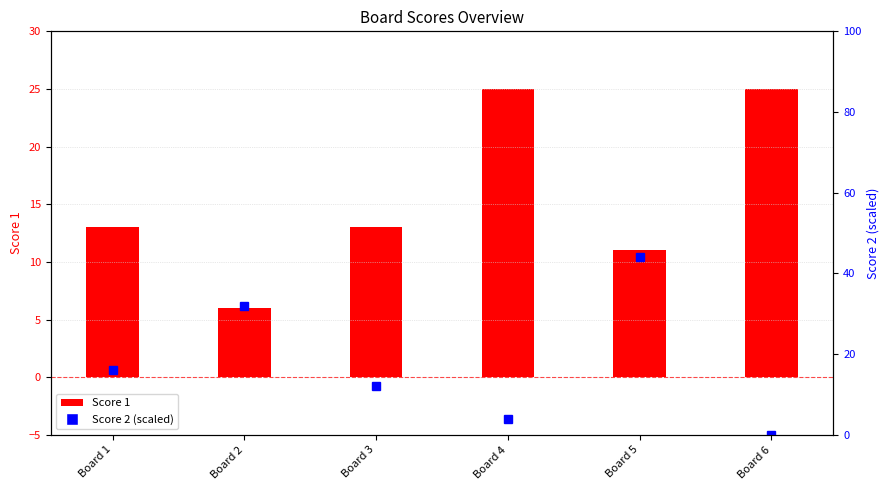

Reading left to right, what are all the values shown in this chart?

Score 1: Board 1=13	Board 2=6	Board 3=13	Board 4=25	Board 5=11	Board 6=25
Score 2 (scaled): Board 1=16	Board 2=32	Board 3=12	Board 4=4	Board 5=44	Board 6=0